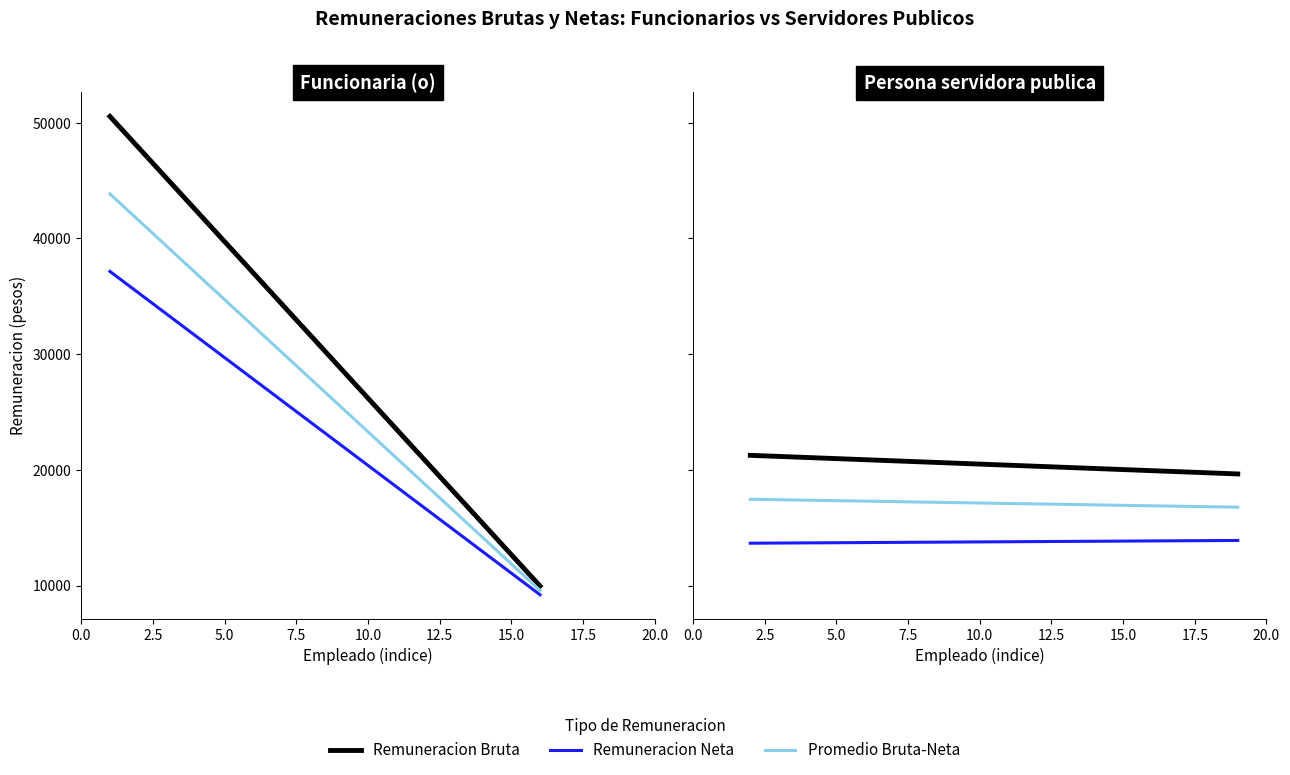

What is the sum of all Remuneracion Neta values?

334230.7